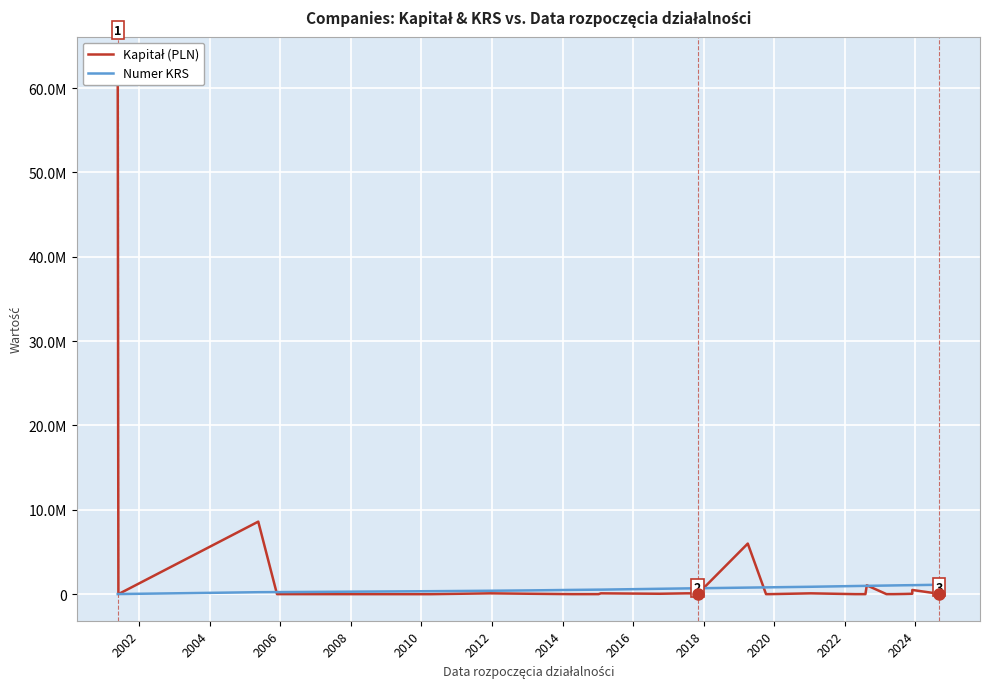

Is this an area chart (filled region under the line)?

No